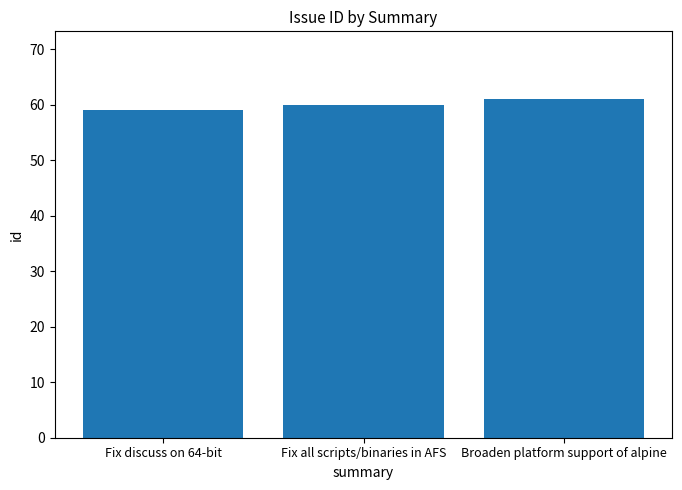

At which label is the value closest to 60?

Fix all scripts/binaries in AFS